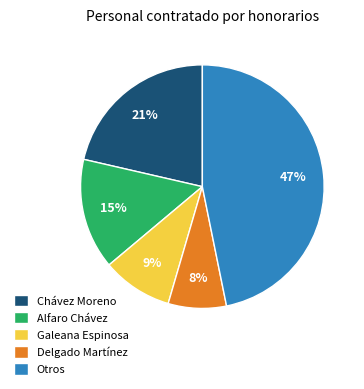

To the nearest percent, what is the average slice percentage?

20%